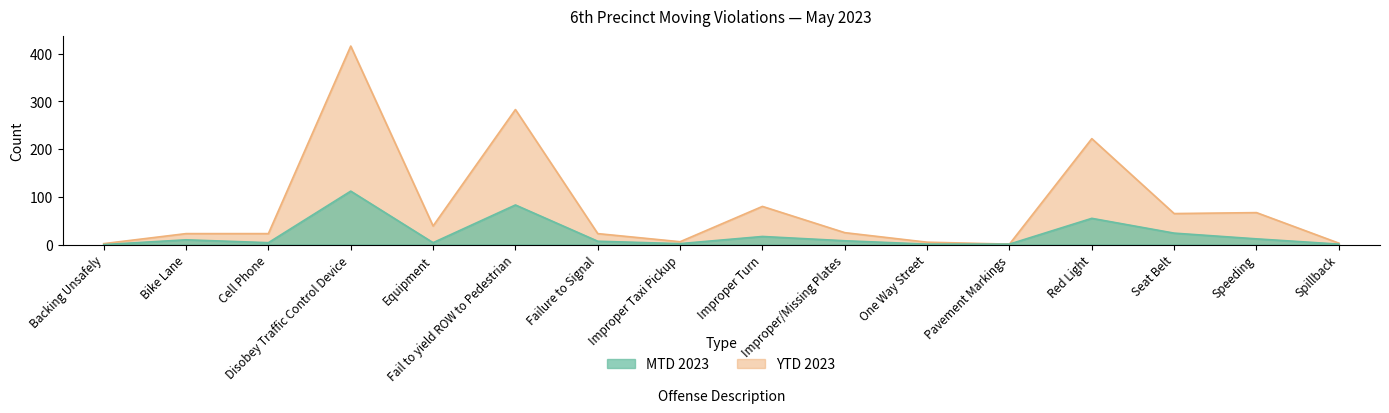

Reading right to left, transcribe all the data shown in this chart.

MTD 2023: Spillback=1	Speeding=12	Seat Belt=24	Red Light=55	Pavement Markings=1	One Way Street=1	Improper/Missing Plates=8	Improper Turn=17	Improper Taxi Pickup=2	Failure to Signal=7	Fail to yield ROW to Pedestrian=83	Equipment=4	Disobey Traffic Control Device=112	Cell Phone=4	Bike Lane=10	Backing Unsafely=0
YTD 2023: Spillback=3	Speeding=67	Seat Belt=65	Red Light=222	Pavement Markings=1	One Way Street=5	Improper/Missing Plates=25	Improper Turn=80	Improper Taxi Pickup=6	Failure to Signal=23	Fail to yield ROW to Pedestrian=283	Equipment=39	Disobey Traffic Control Device=416	Cell Phone=23	Bike Lane=23	Backing Unsafely=2